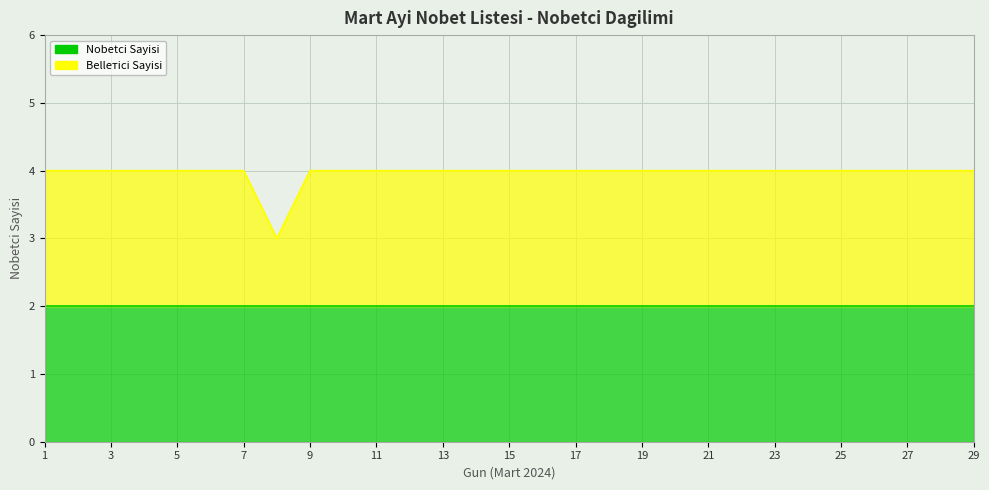

Reading right to left, list all the values displayed in this chart.

4	4	4	4	4	4	4	4	4	4	4	4	4	4	4	4	4	4	4	4	4	3	4	4	4	4	4	4	4